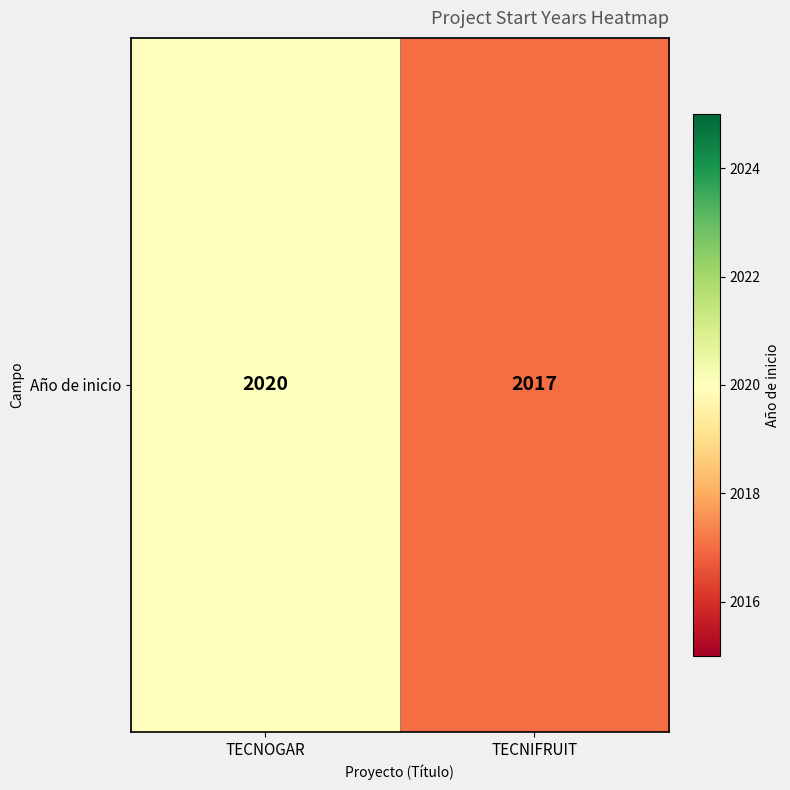

Which has a higher value, TECNOGAR or TECNIFRUIT?

TECNOGAR